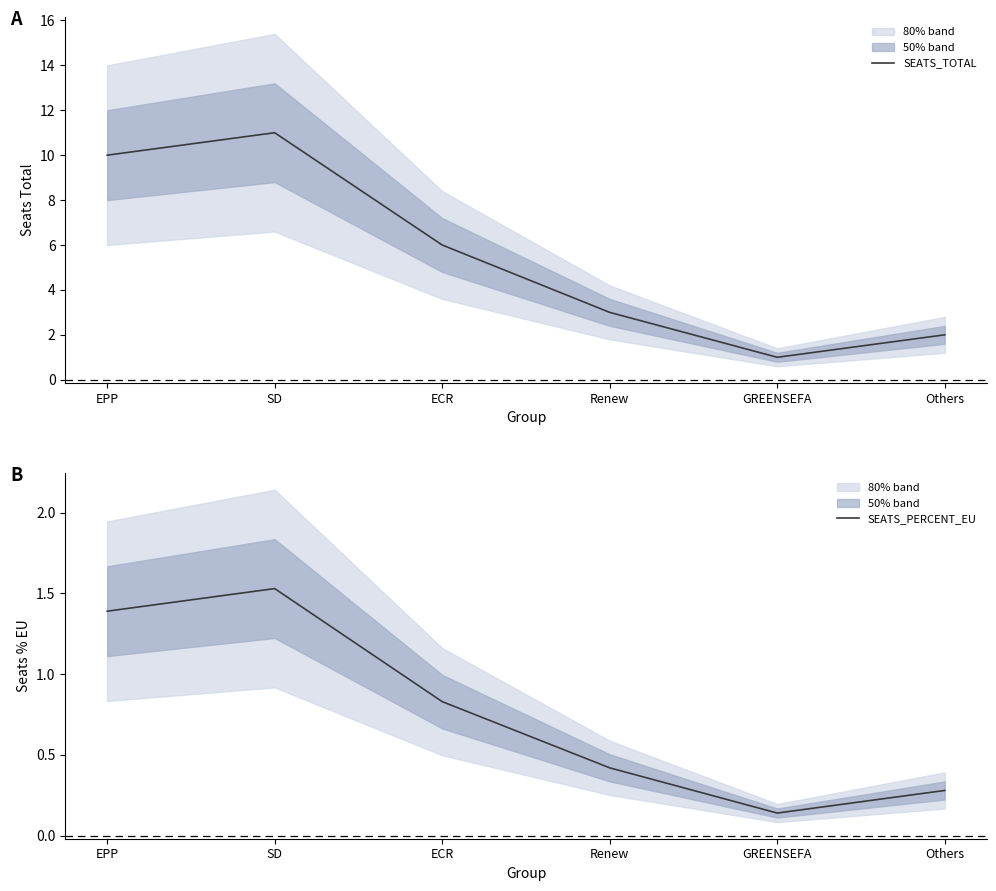

How many categories are shown in the chart?

6